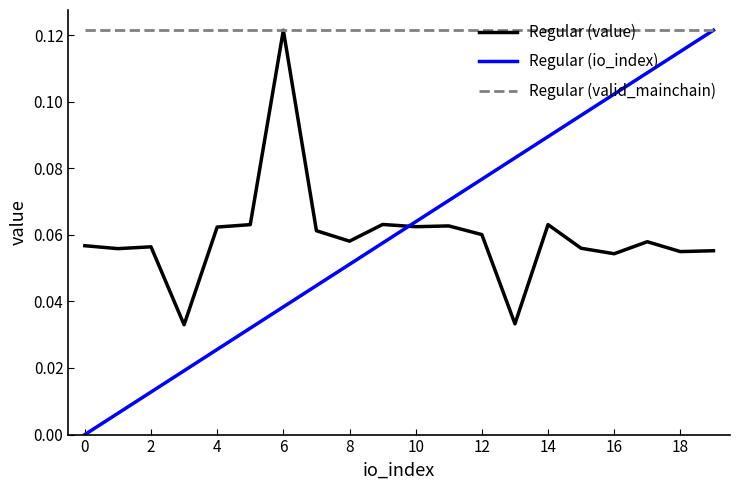

Which series has the largest total across all categories?

Regular (valid_mainchain)